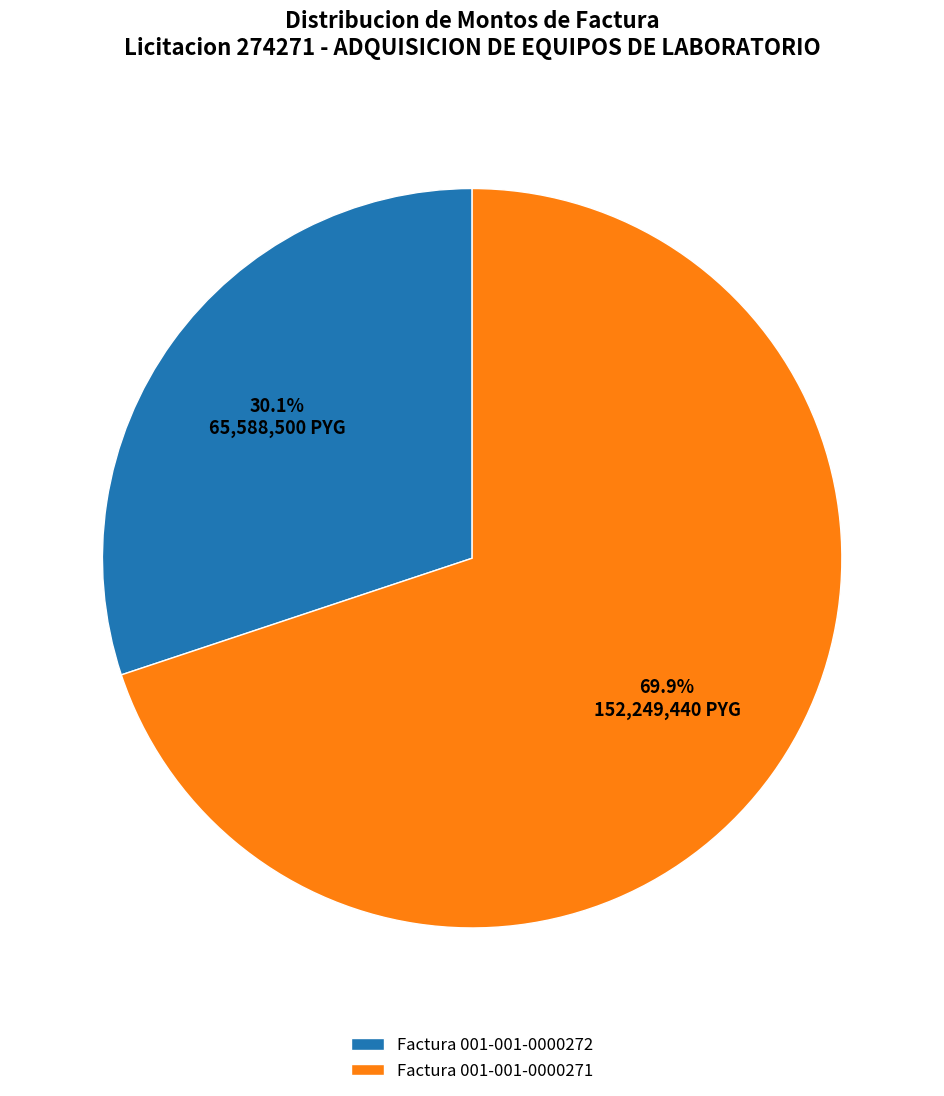

What portion of the pie excludes Factura 001-001-0000272?

69.9%